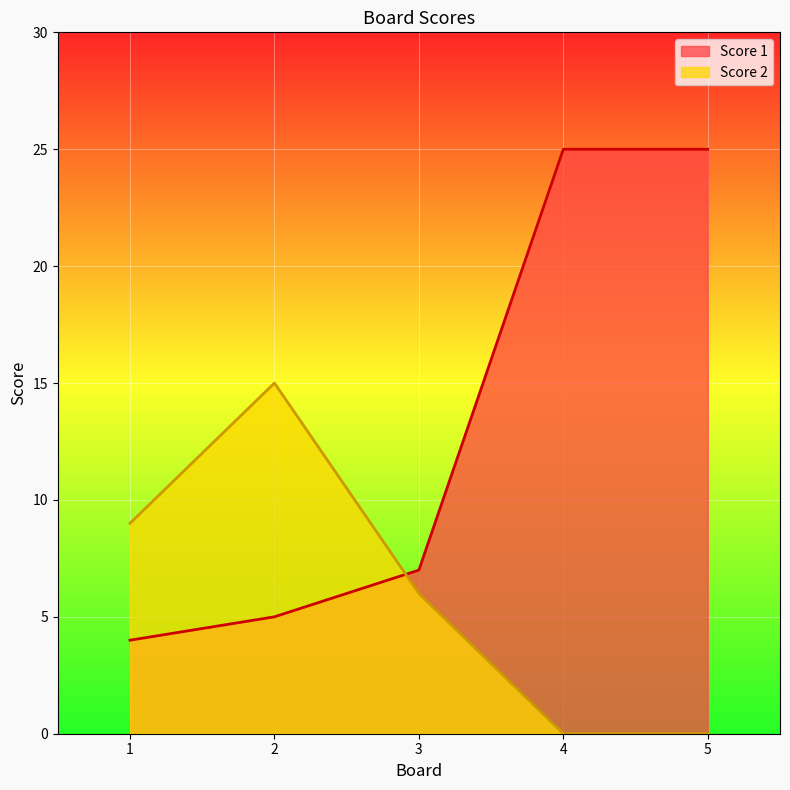

At which category is the sum across all series the highest?

4